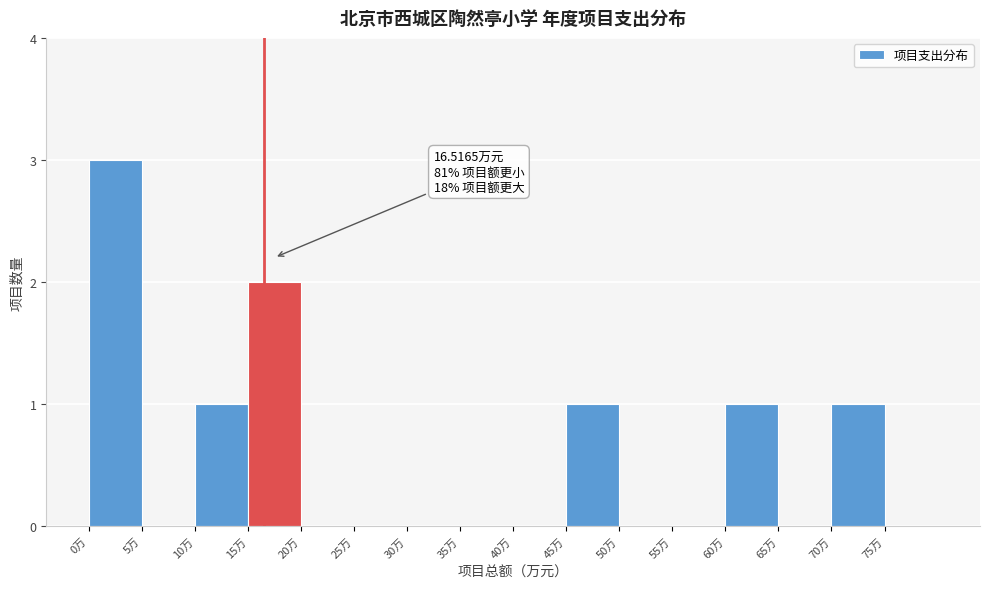

Which range on the x-axis has the tallest bar?

0 to 5